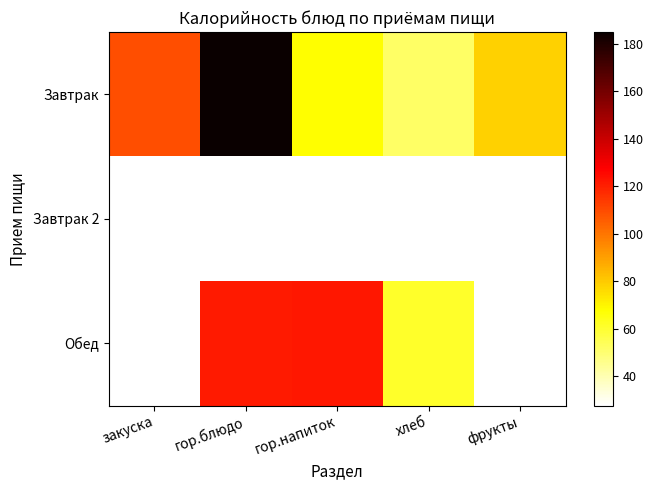

At how many categories does at least one series exceed 103?

3